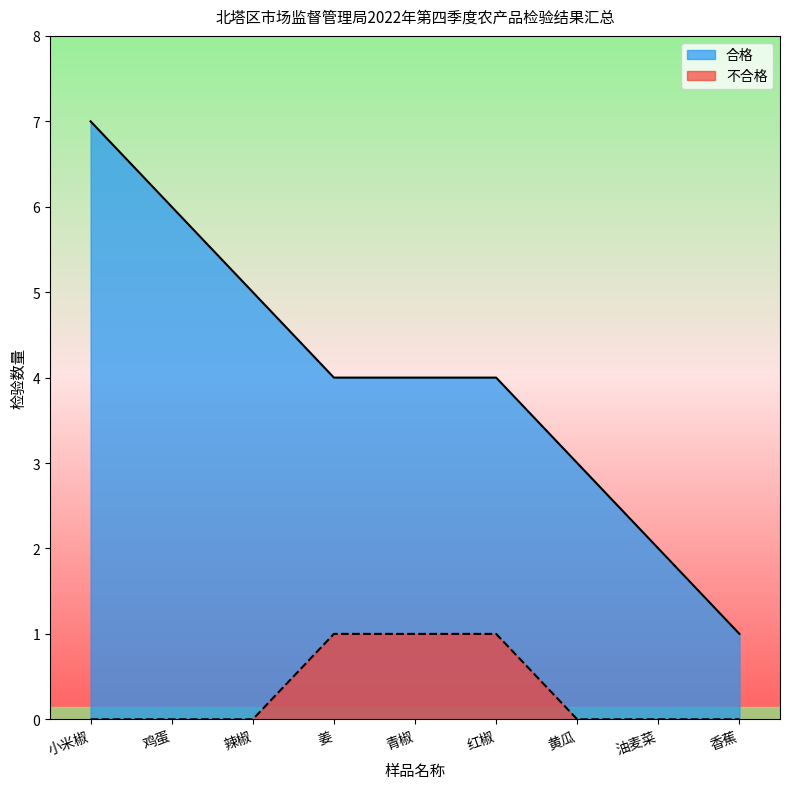

True or false: 合格 and 不合格 cross at least once.

False